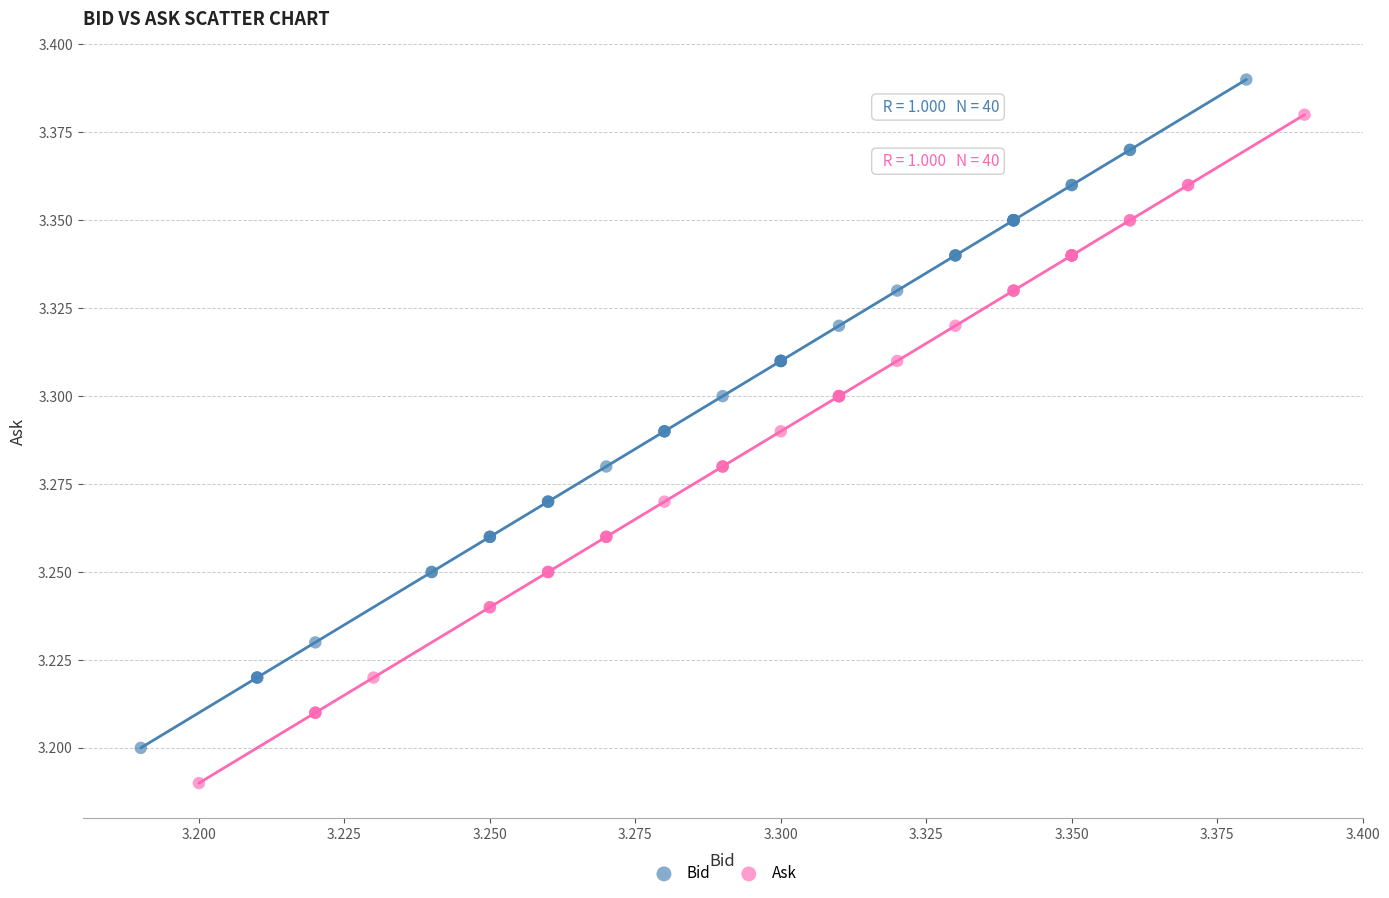

Which series reaches the maximum Y coordinate?

Bid